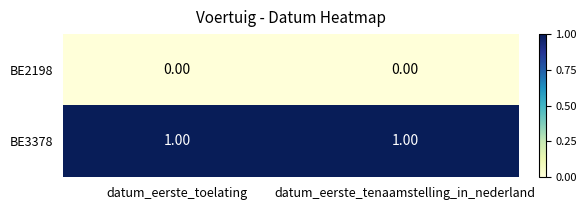

What is the spread (max minus min) of values at datum_eerste_tenaamstelling_in_nederland?

1